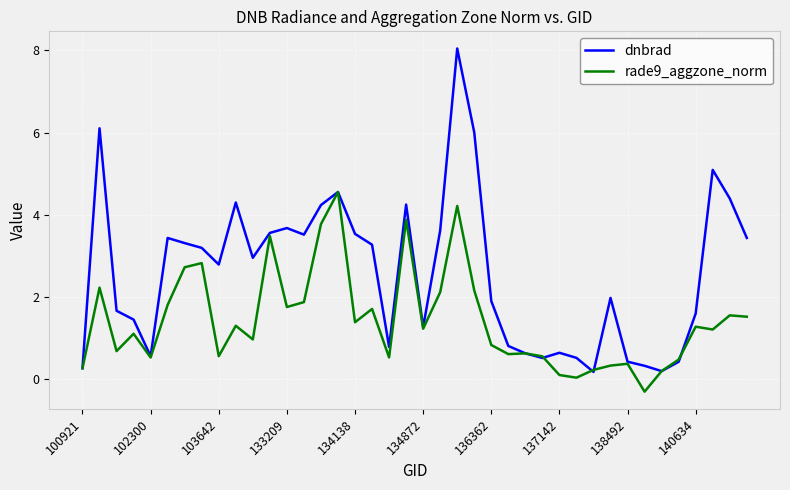

Which series has the largest total across all categories?

dnbrad